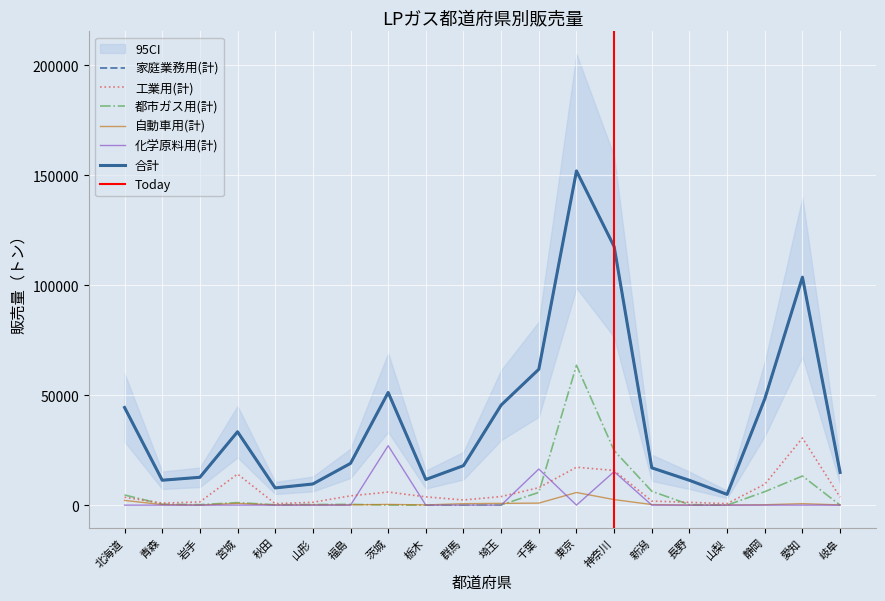

What is the difference between the maximum and minimum values in the 都市ガス用(計) series?

63594